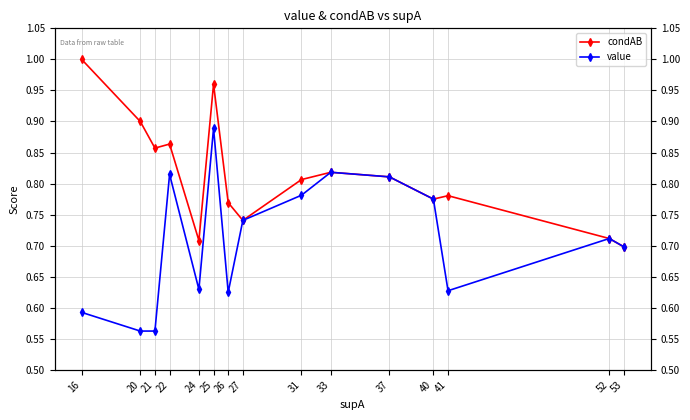

Between 25 and 33, which is larger?

25